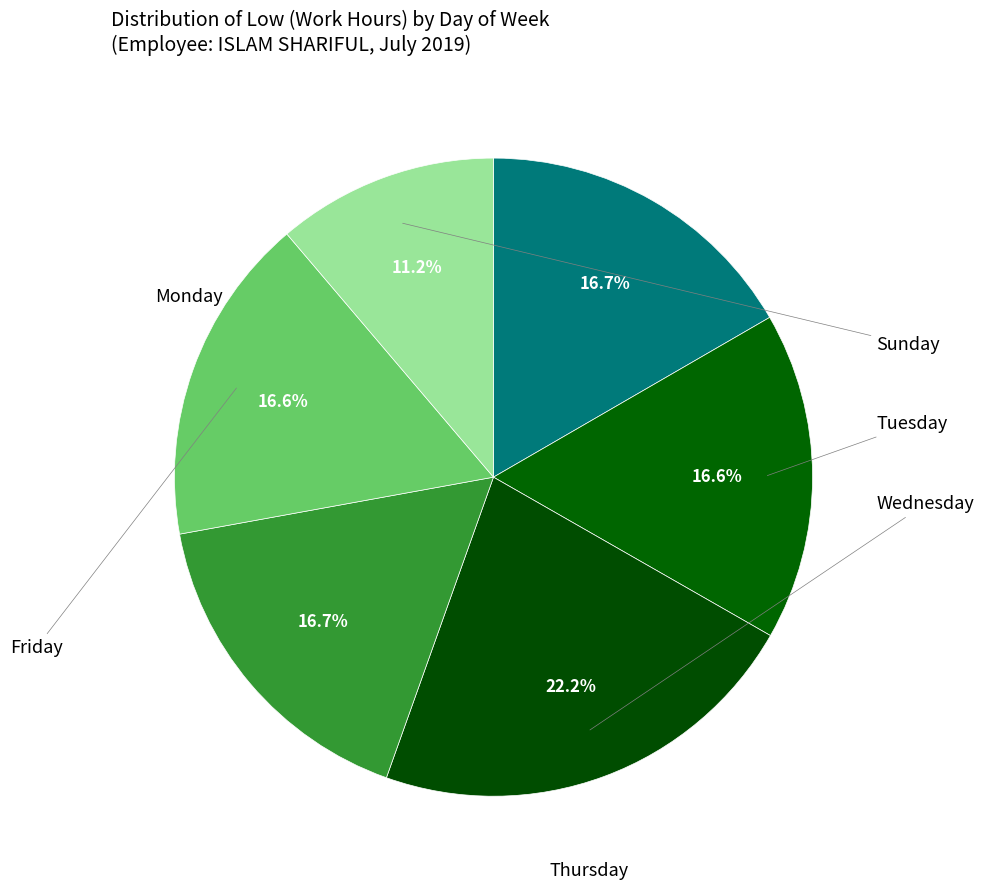

How many slices are in this pie chart?

6